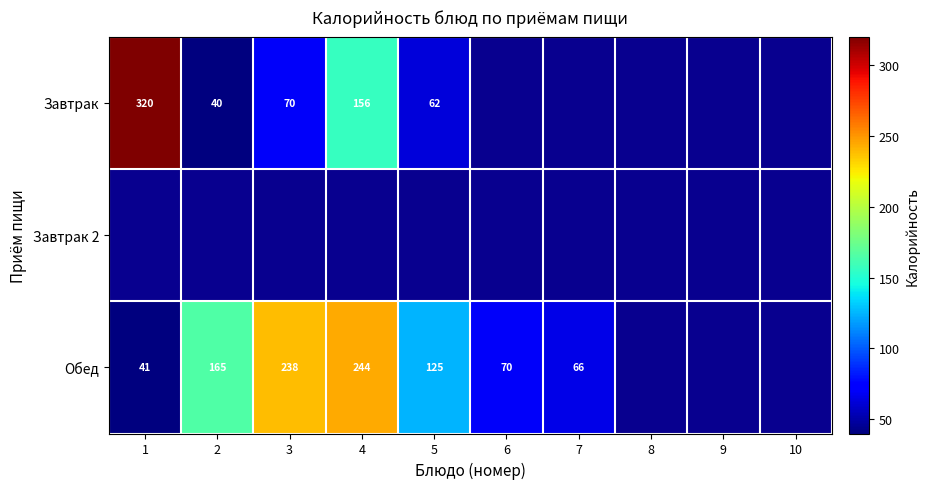

The value of Обед at 4 is 244. True or false?

True